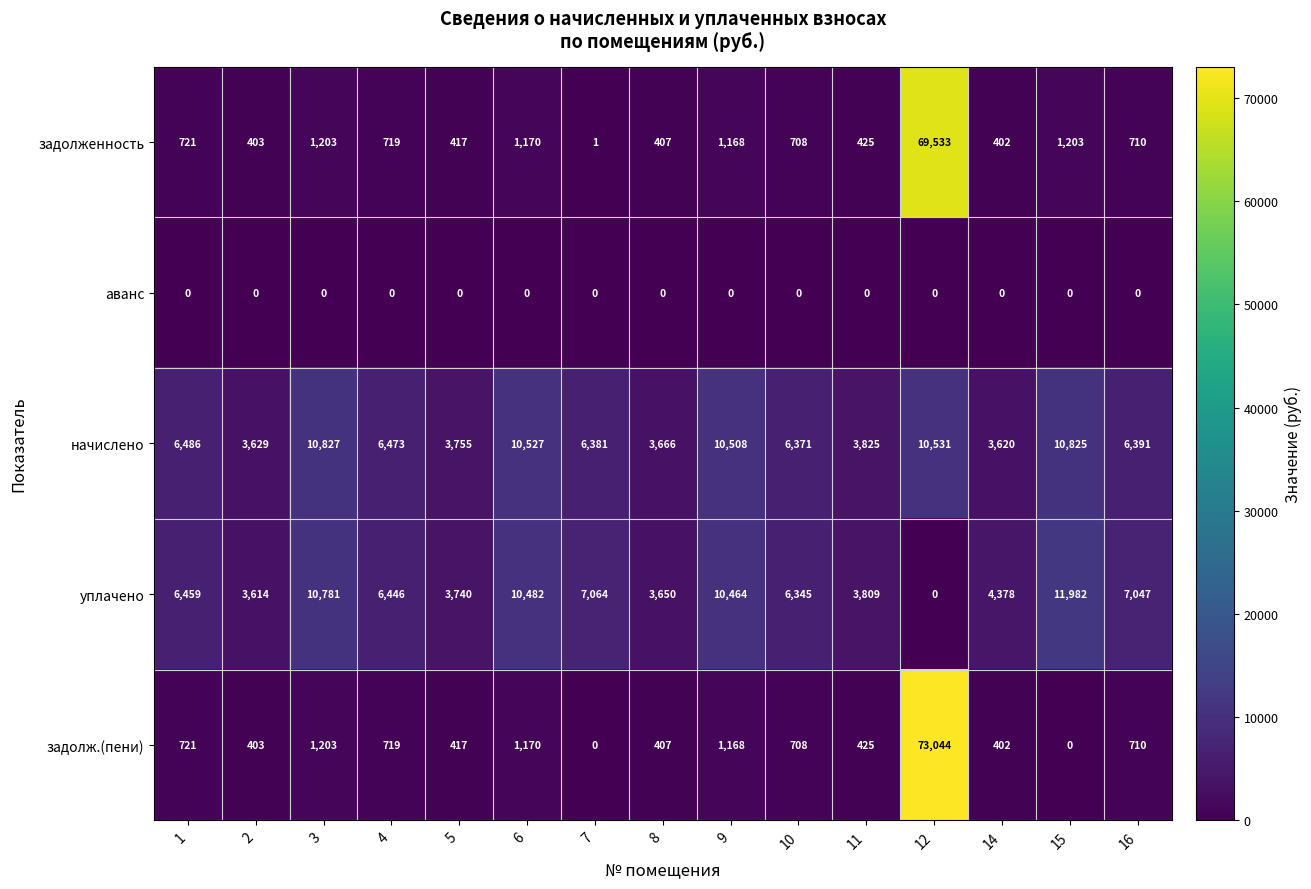

What is the maximum value for задолж.(пени)?

73044